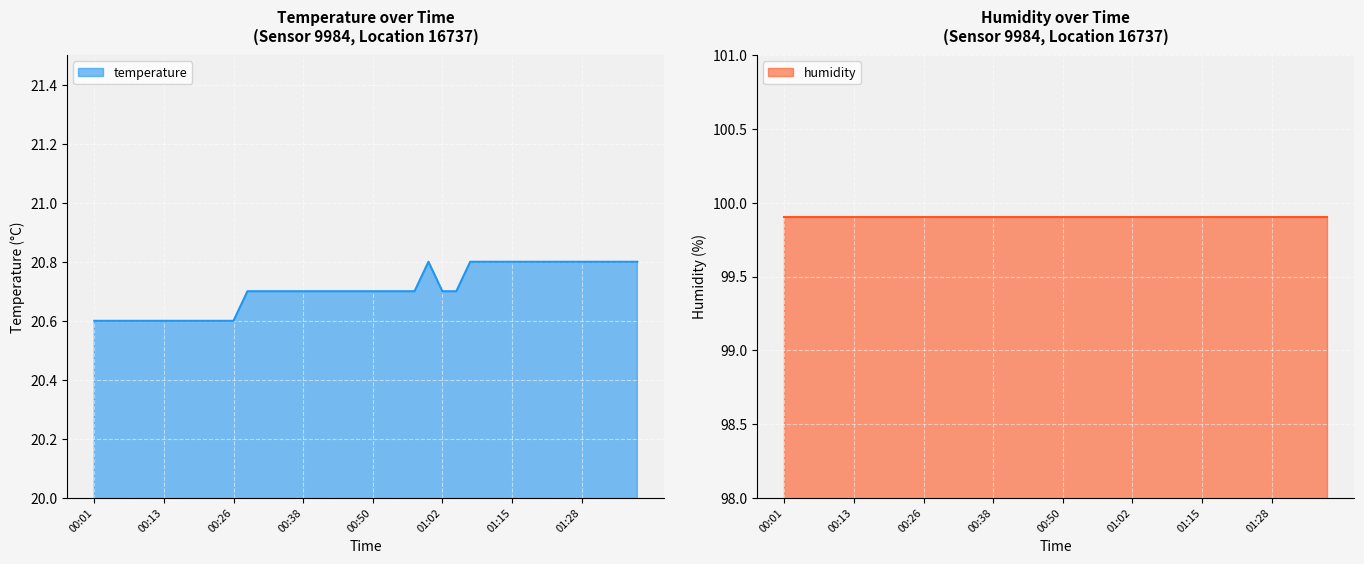

List the labels in order of value, largest first.

01:00, 01:08, 01:10, 01:13, 01:15, 01:18, 01:20, 01:23, 01:26, 01:28, 01:31, 01:33, 01:36, 01:38, 00:28, 00:30, 00:33, 00:35, 00:38, 00:40, 00:43, 00:45, 00:48, 00:50, 00:53, 00:55, 00:58, 01:02, 01:05, 00:01, 00:03, 00:06, 00:08, 00:11, 00:13, 00:16, 00:18, 00:21, 00:23, 00:26